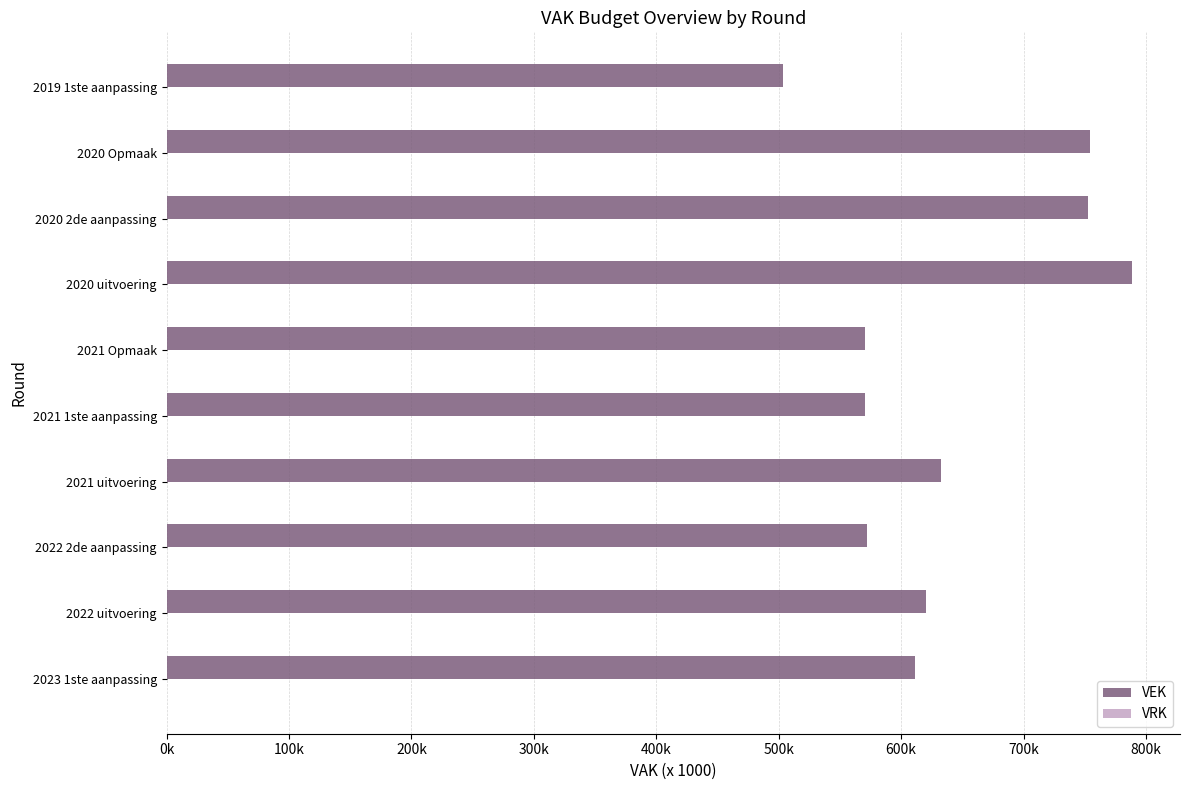

Does the chart contain any negative values?

No